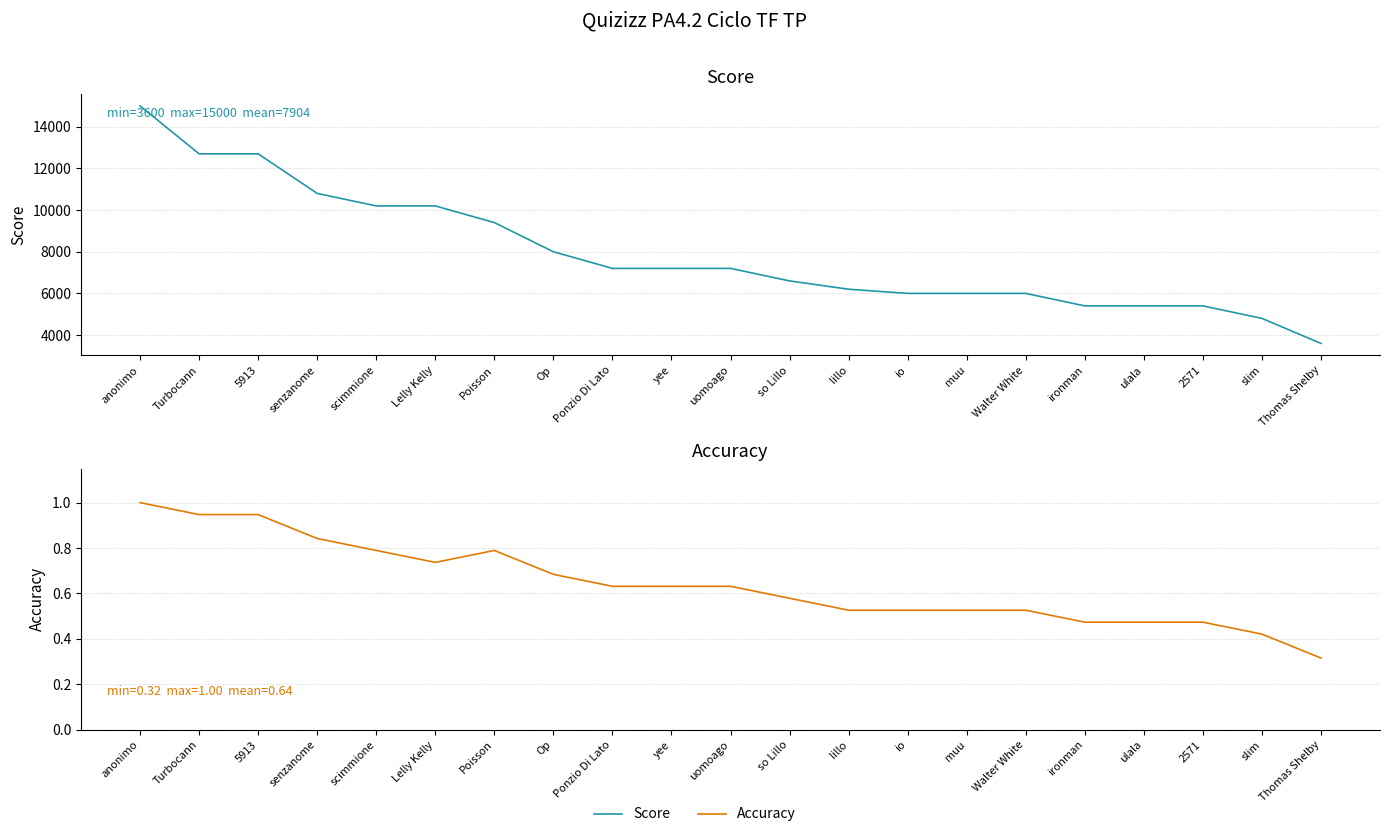

Reading right to left, what are all the values shown in this chart?

Score: 3600.0	4800.0	5400.0	5400.0	5400.0	6000.0	6000.0	6000.0	6200.0	6600.0	7200.0	7200.0	7200.0	8000.0	9400.0	10200.0	10200.0	10800.0	12700.0	12700.0	15000.0
Accuracy: 0.3	0.4	0.5	0.5	0.5	0.5	0.5	0.5	0.5	0.6	0.6	0.6	0.6	0.7	0.8	0.7	0.8	0.8	0.9	0.9	1.0